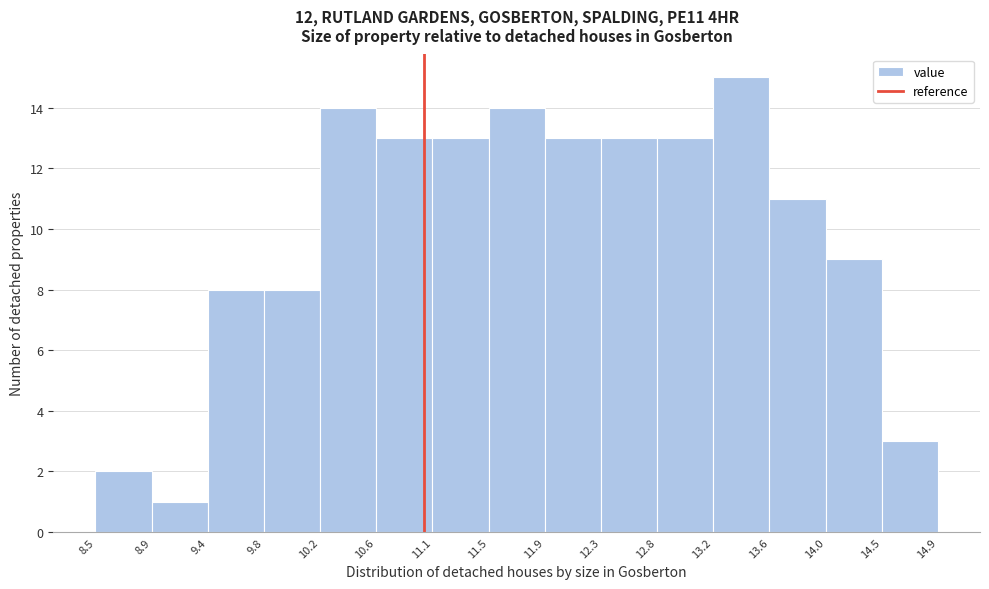

Reading left to right, list every bar in this chart as the range it spans on the x-axis followed by its height. The values are not printed on the chart, so give them approximately, as read against the axis.

8.5 to 8.9: 2
8.9 to 9.4: 1
9.4 to 9.8: 8
9.8 to 10.2: 8
10.2 to 10.6: 14
10.6 to 11.1: 13
11.1 to 11.5: 13
11.5 to 11.9: 14
11.9 to 12.3: 13
12.3 to 12.8: 13
12.8 to 13.2: 13
13.2 to 13.6: 15
13.6 to 14.0: 11
14.0 to 14.5: 9
14.5 to 14.9: 3